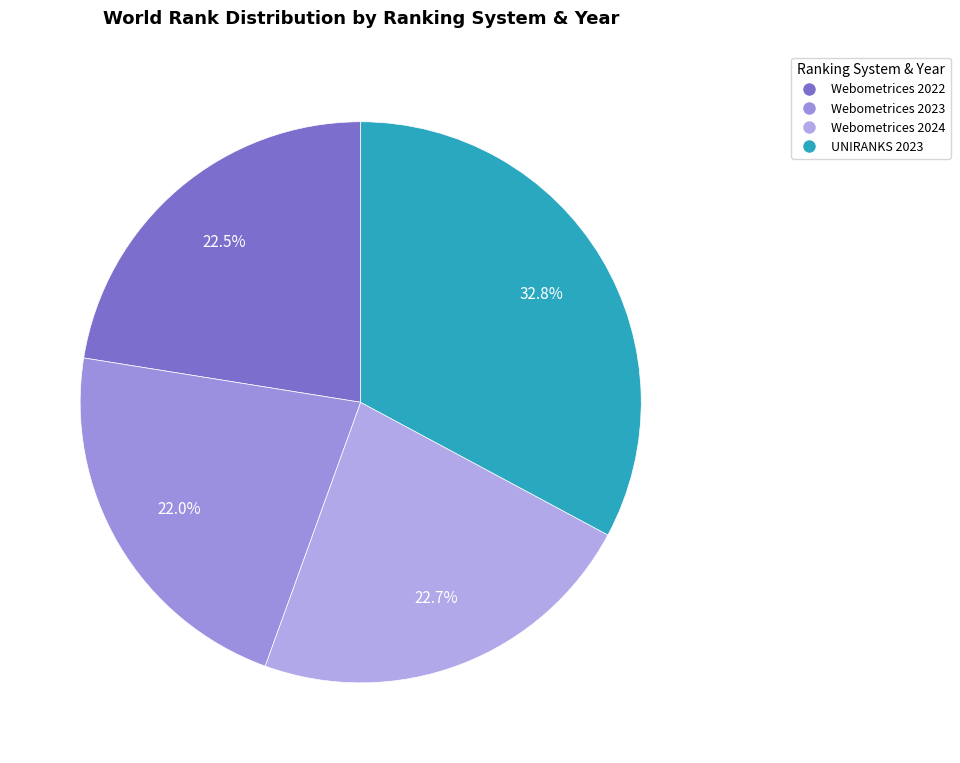

What portion of the pie excludes Webometrices 2023?

78.0%